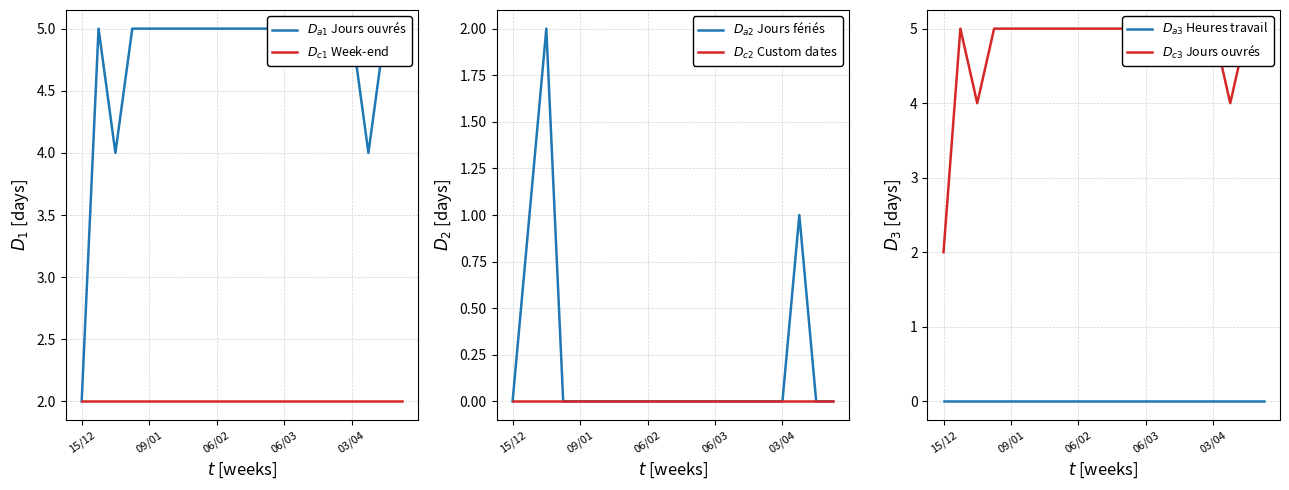

True or false: $D_{c1}$ Week-end has a value of 2 at 18.

True